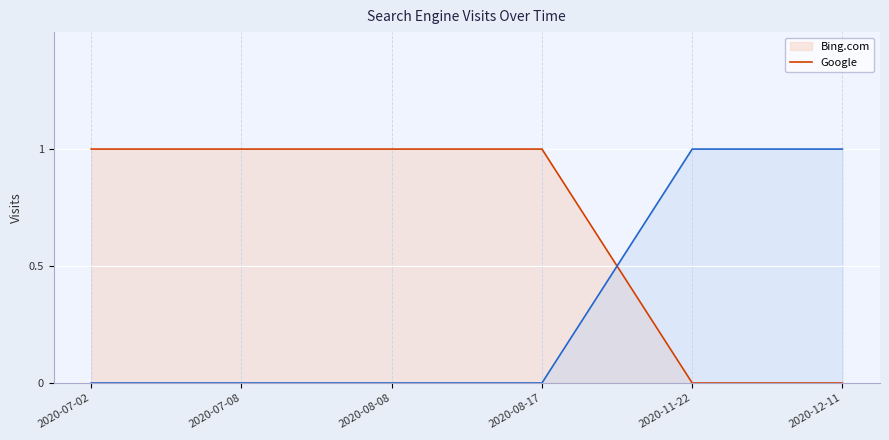

Reading right to left, list all the values displayed in this chart.

Bing.com line: 2020-12-11=0	2020-11-22=0	2020-08-17=1	2020-08-08=1	2020-07-08=1	2020-07-02=1
Google line: 2020-12-11=1	2020-11-22=1	2020-08-17=0	2020-08-08=0	2020-07-08=0	2020-07-02=0